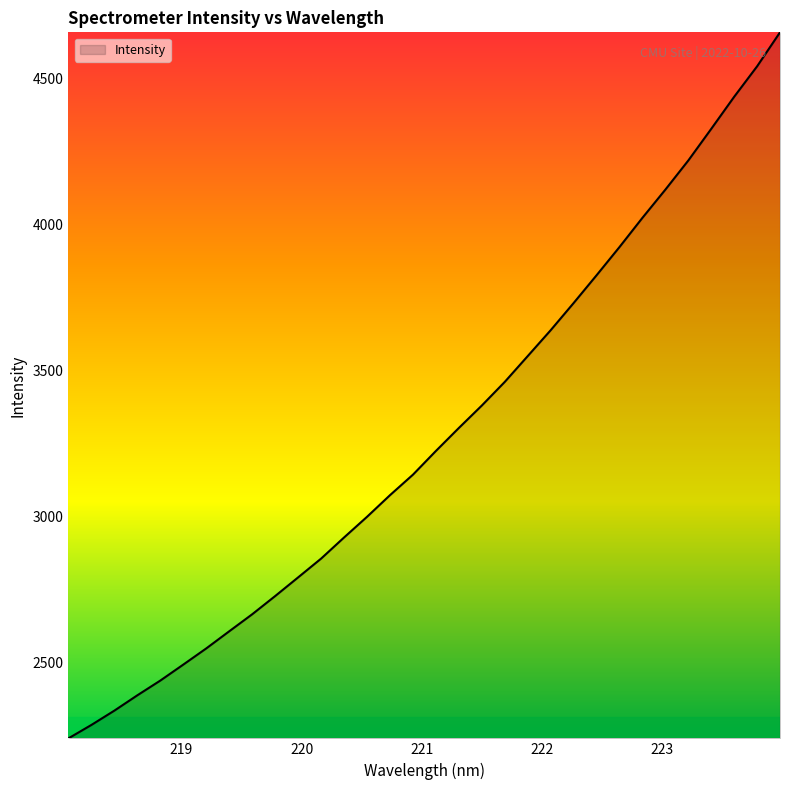

How many lines are shown in the chart?

1